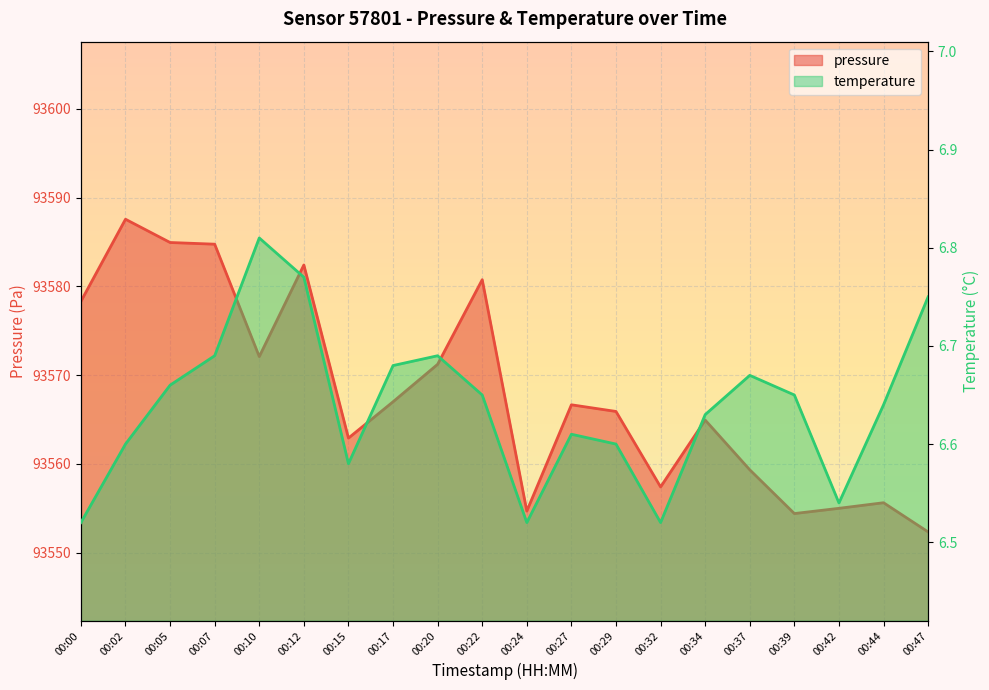

How many distinct data groups are displayed?

2